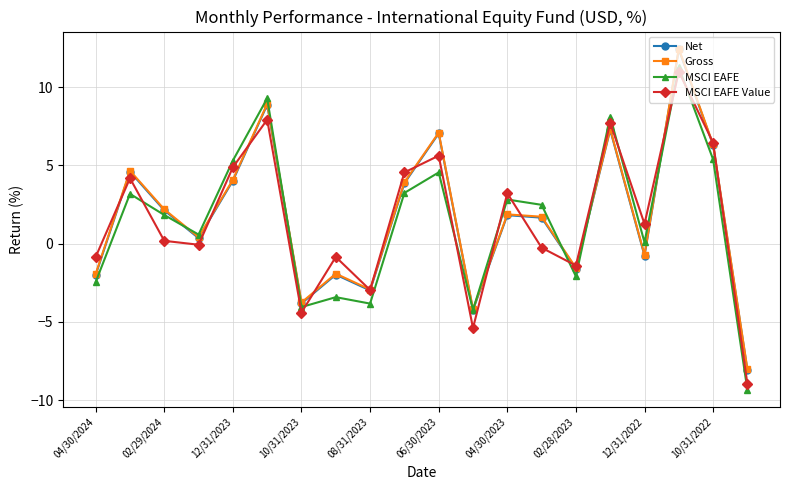

What is the minimum value shown in the chart?

-9.3